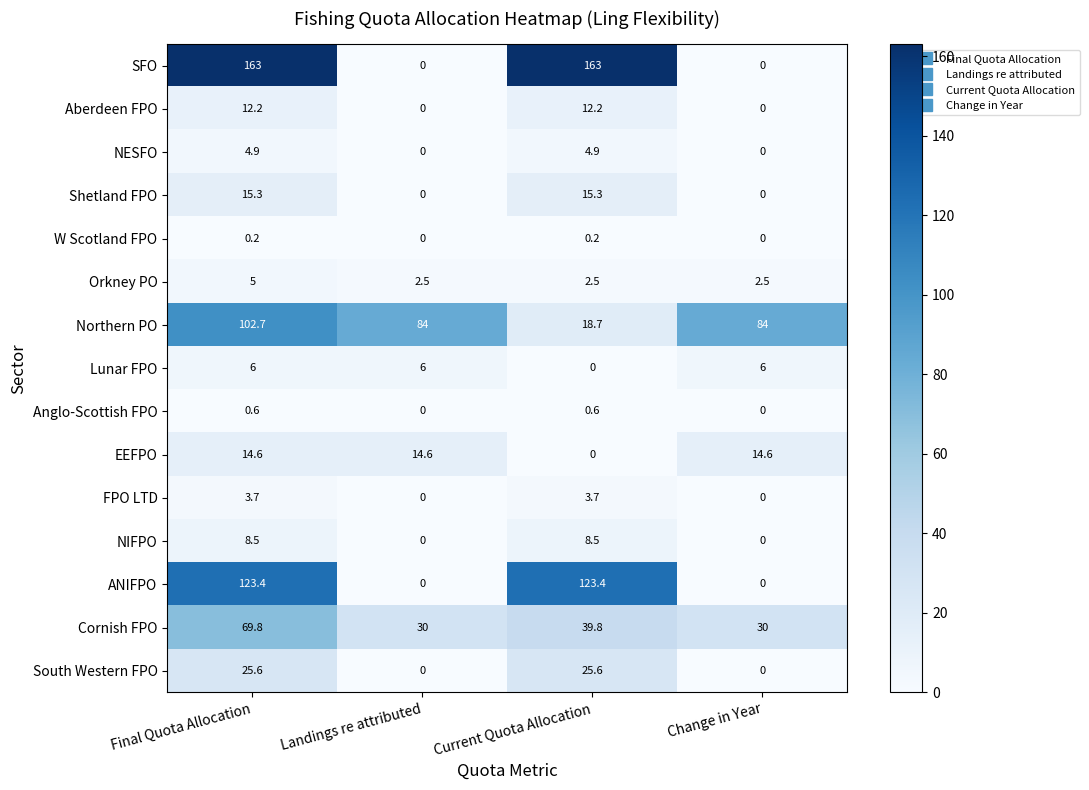

What is the maximum value for Lunar FPO?

6.0